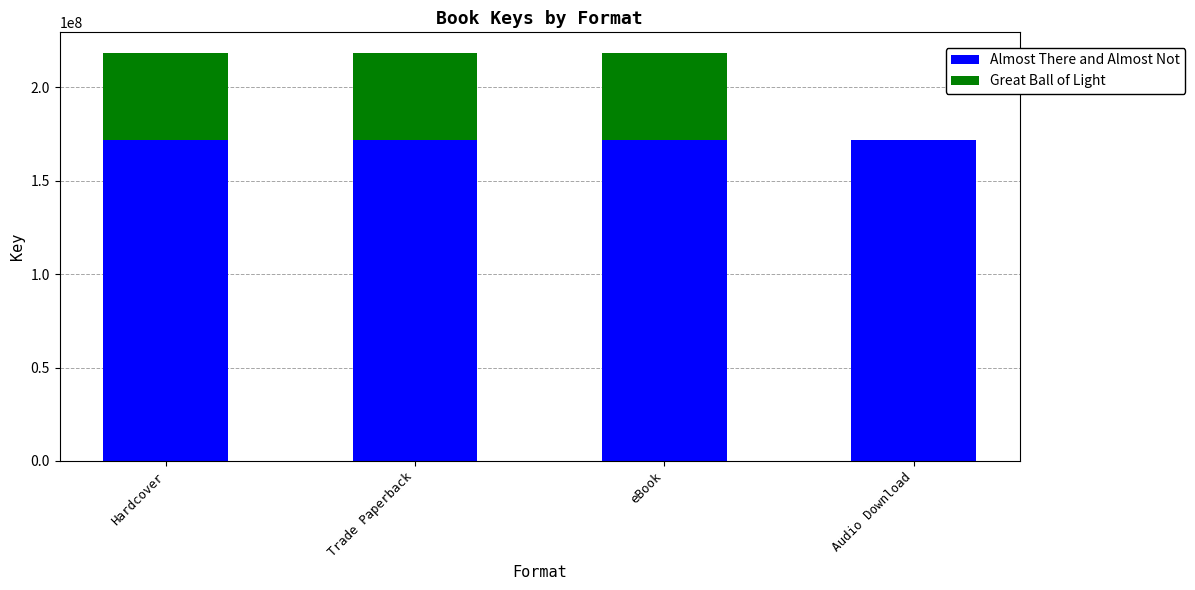

Reading left to right, transcribe the values for Almost There and Almost Not.

Hardcover=171714871	Trade Paperback=171714871	eBook=171714871	Audio Download=171714871